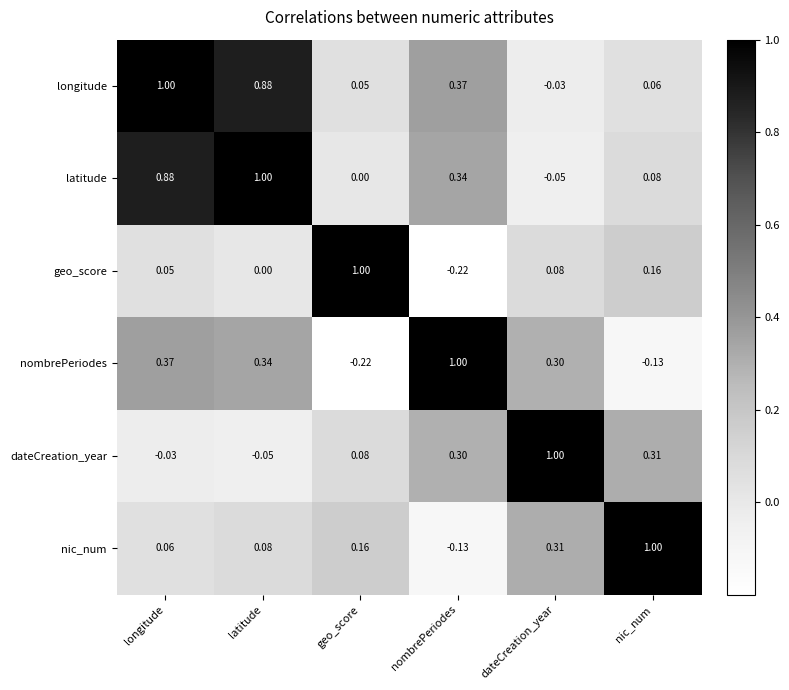

Count the number of categories in the chart.

6